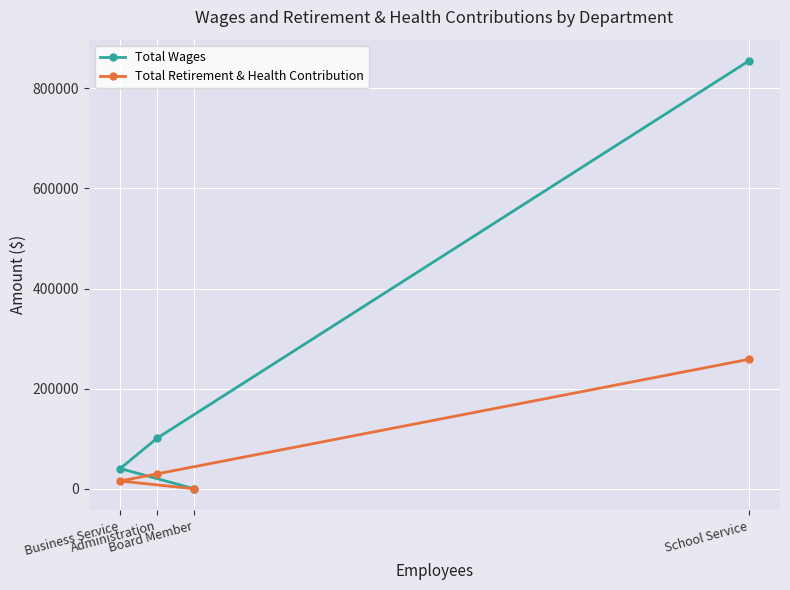

How many series are shown in this chart?

2